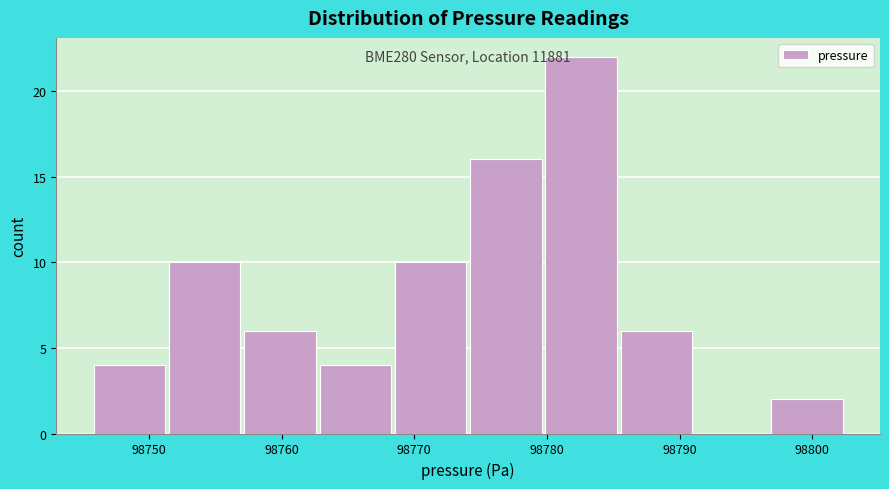

Which range on the x-axis has the tallest bar?

98780 to 98786